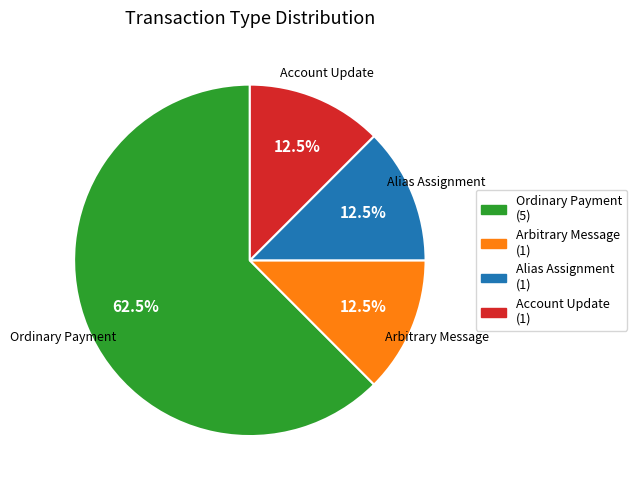

To the nearest percent, what is the difference between the largest and smallest slice percentages?

50%